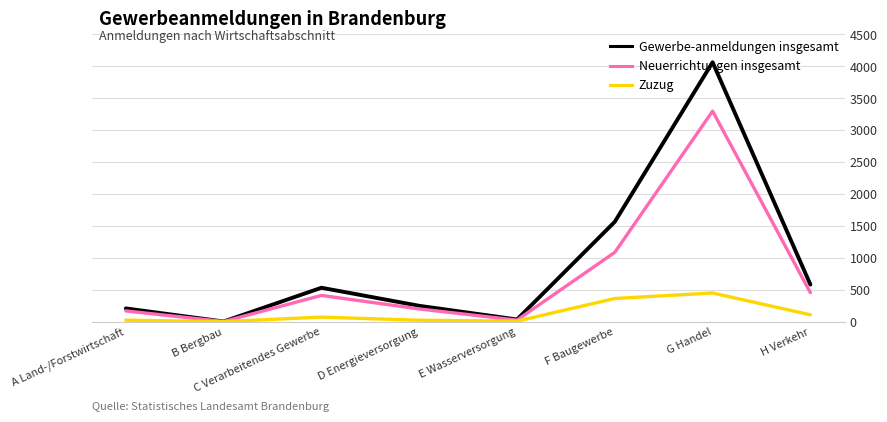

What is the difference between the highest and lowest values at G Handel?

3615